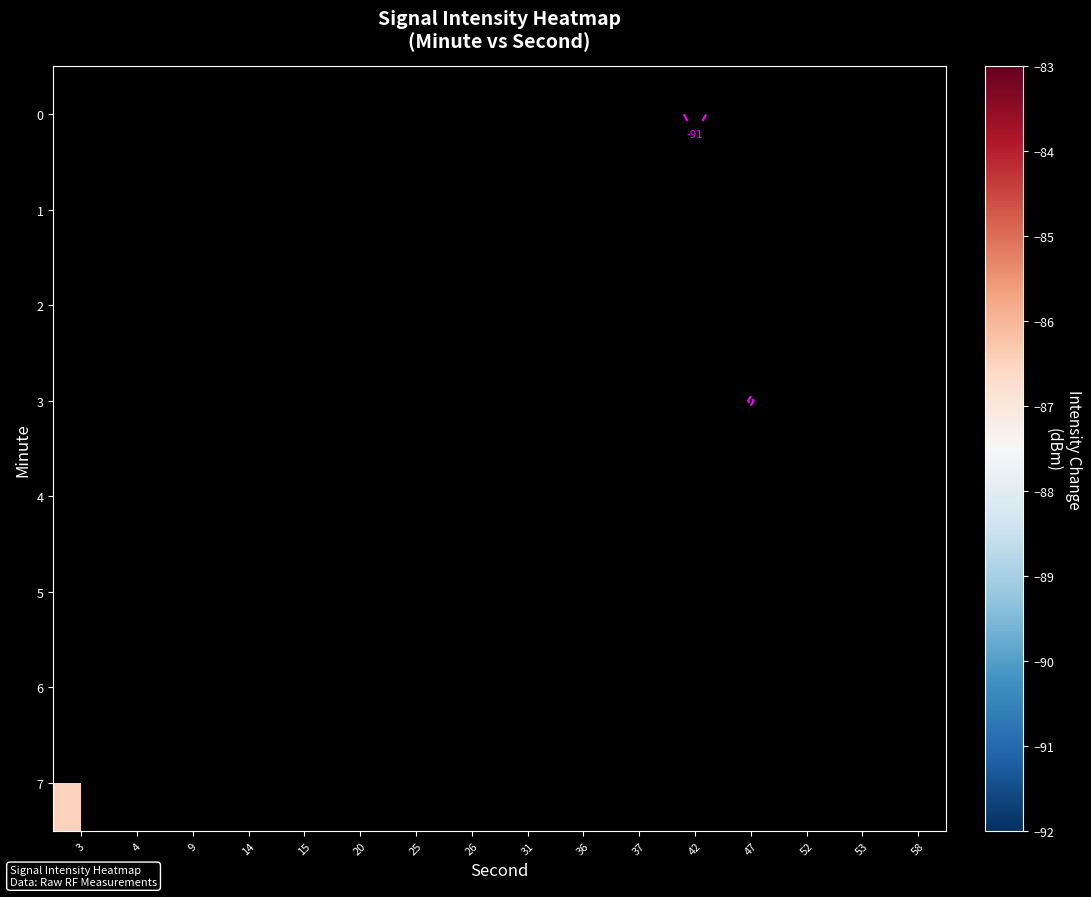

At which label does 2 reach its minimum?

3